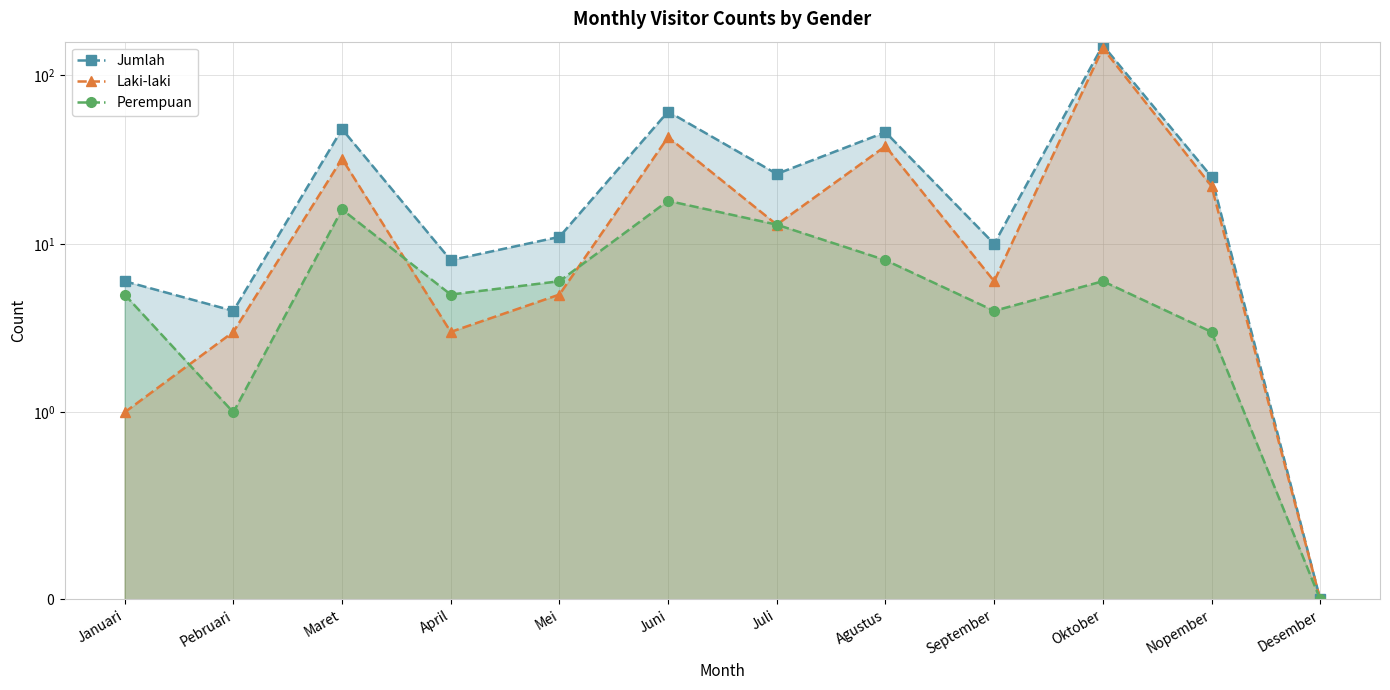

What is the label of the 1st point from the right?

Desember